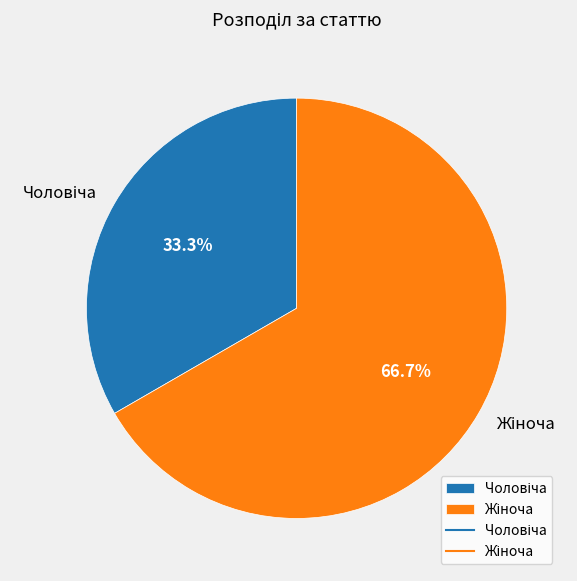

What percentage is NOT represented by Чоловіча?

66.7%